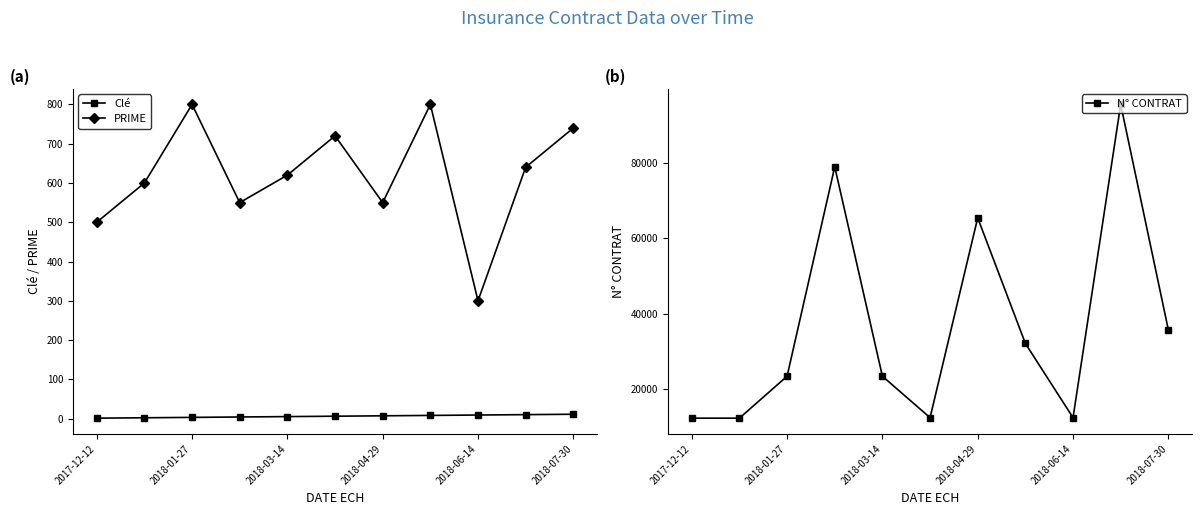

True or false: Clé and N° CONTRAT cross at least once.

False